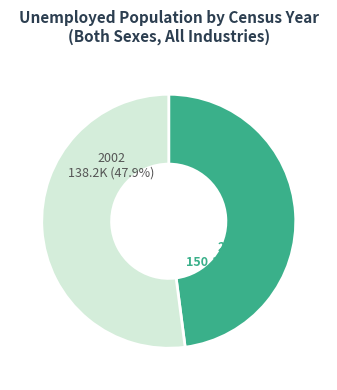

To the nearest percent, what is the difference between the largest and smallest slice percentages?

4%